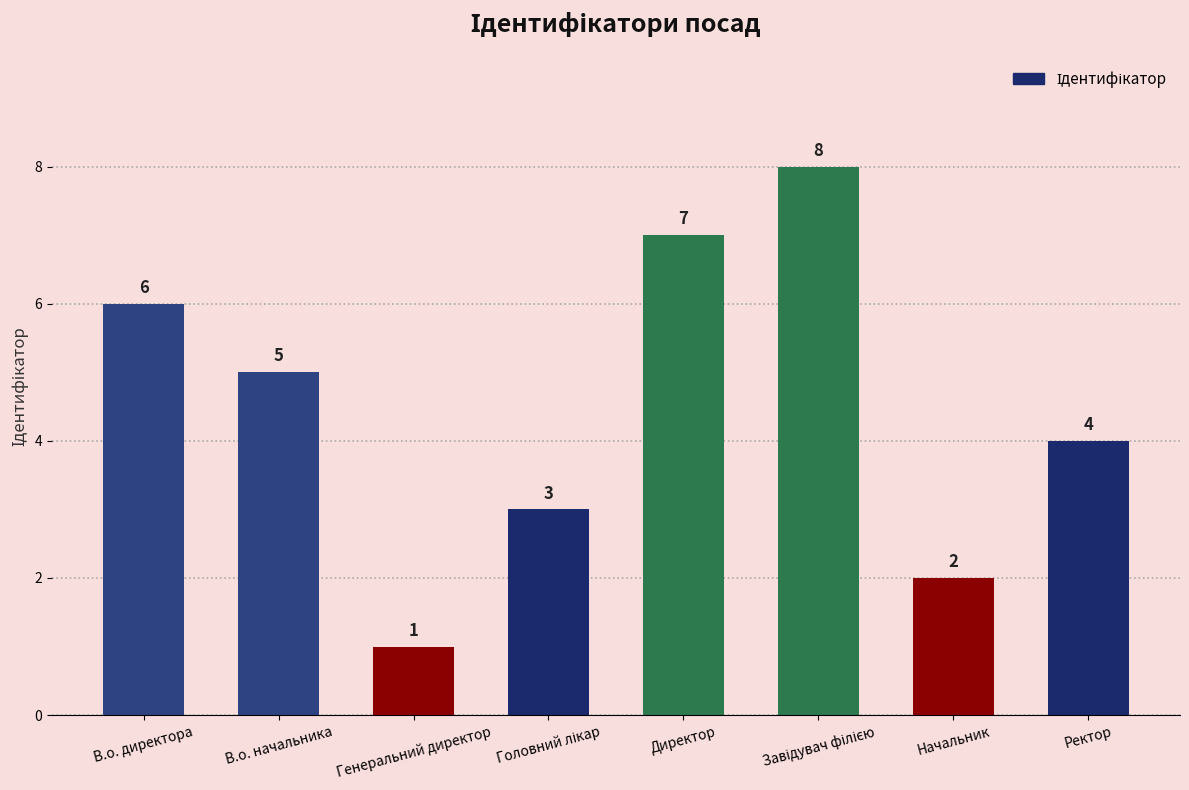

Where does the data first go above 5?

В.о. директора